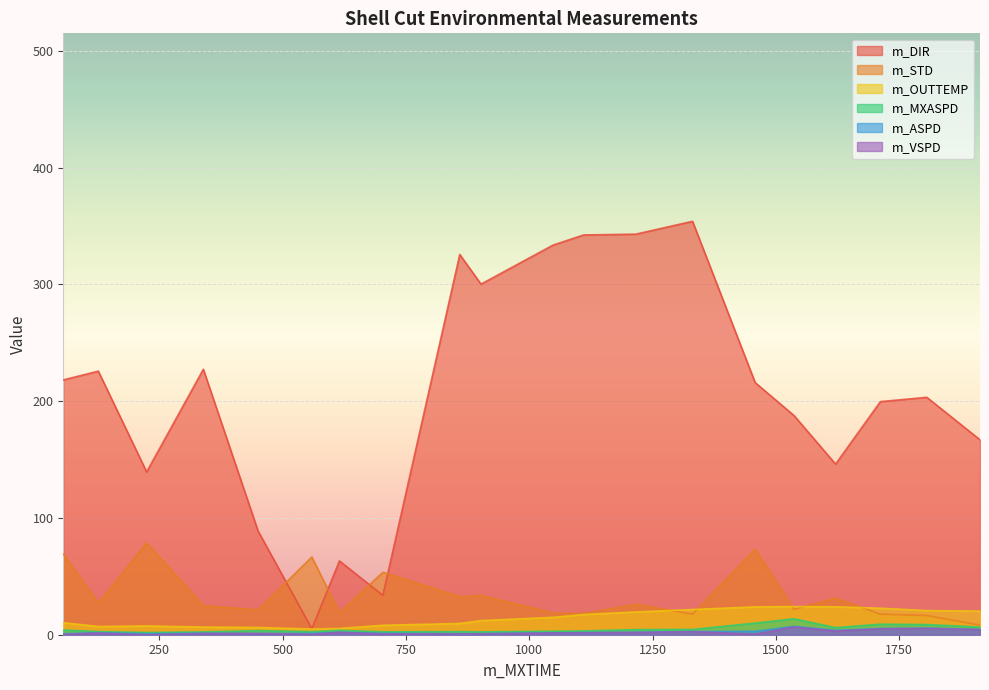

True or false: m_ASPD and m_OUTTEMP intersect in this chart.

False